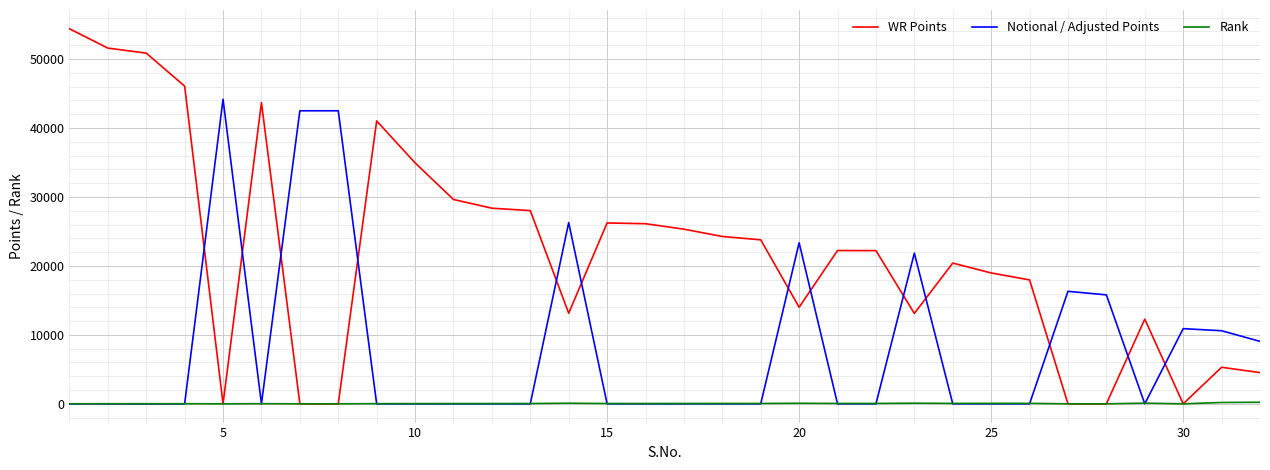

Which series has the largest total across all categories?

WR Points